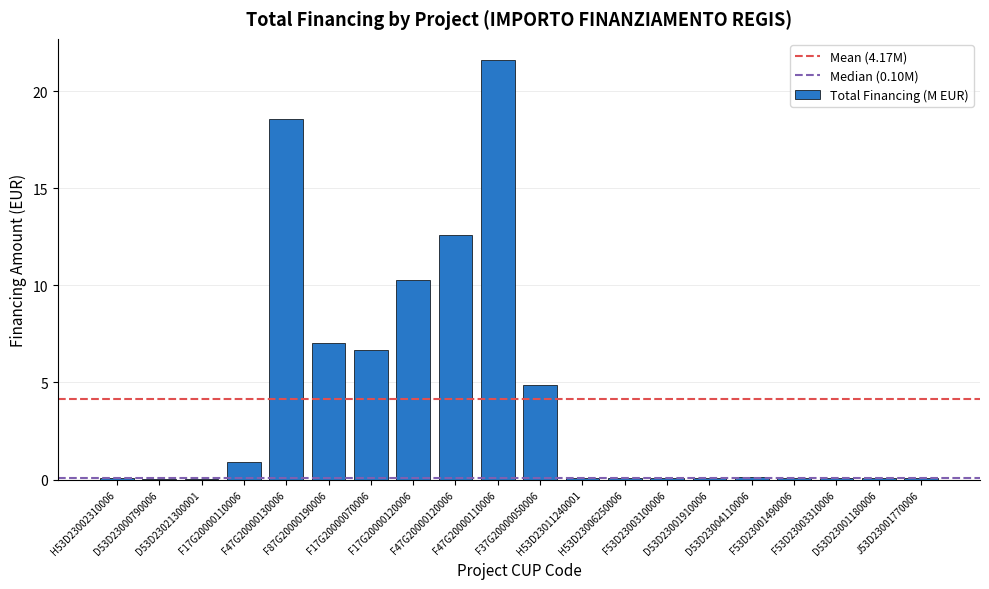

How many categories are shown in the chart?

20